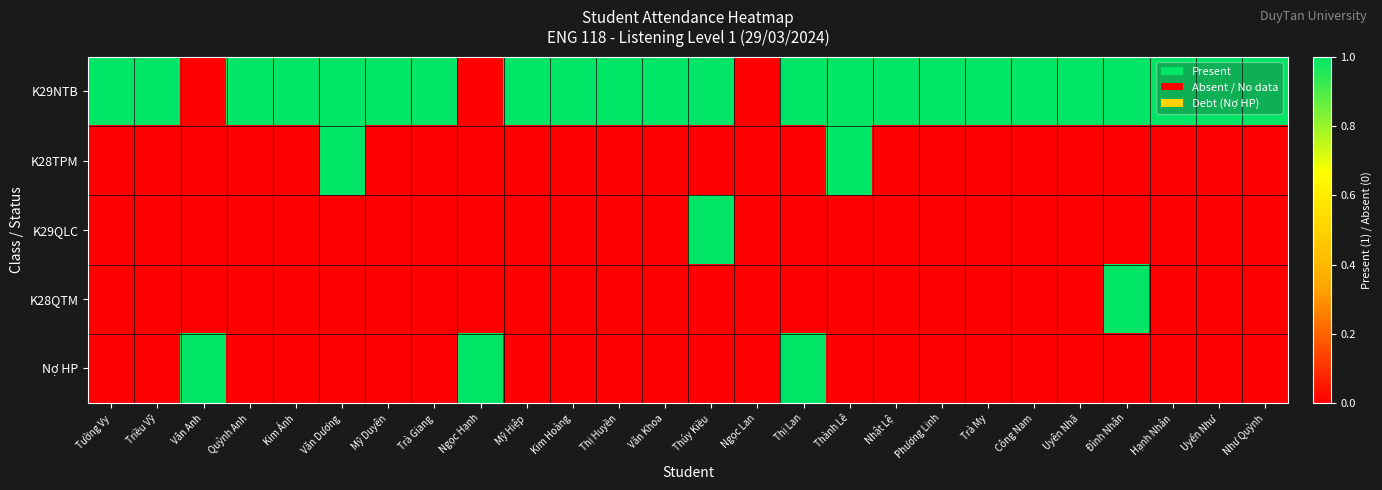

Which series has the largest total across all categories?

K29NTB